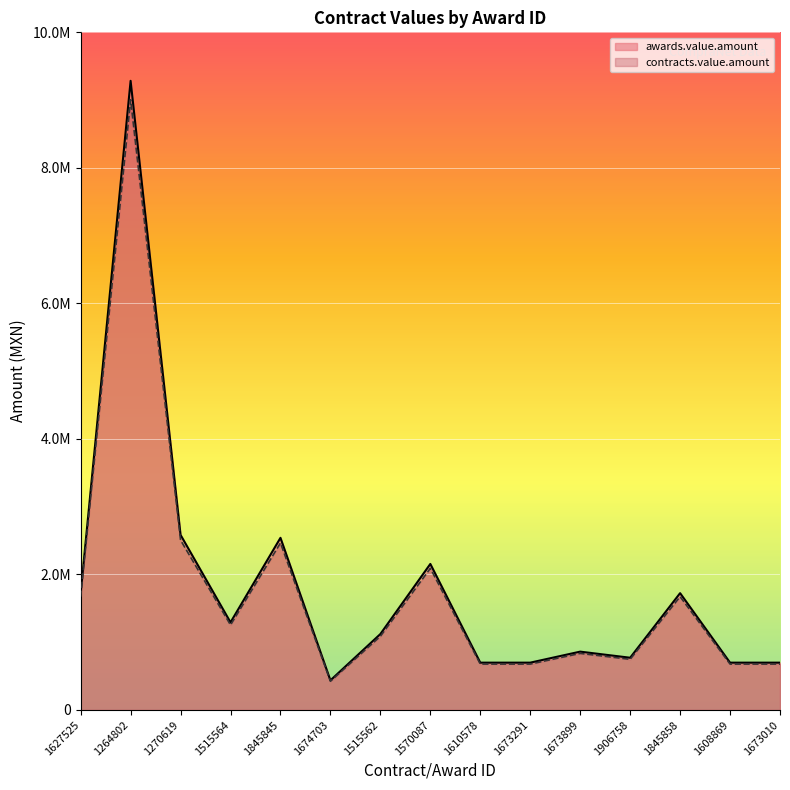

What is the sum of the awards.value.amount values at 1608869 and 1673291?

1396845.9